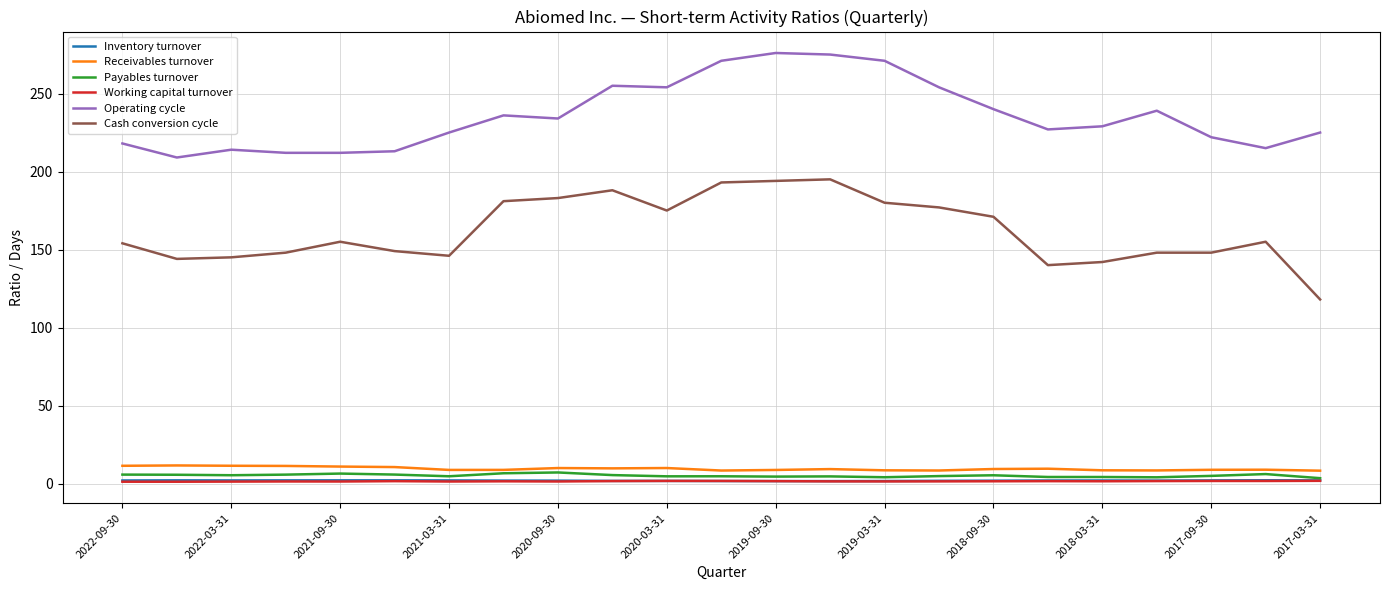

What is the highest value of the Operating cycle series?

276.0